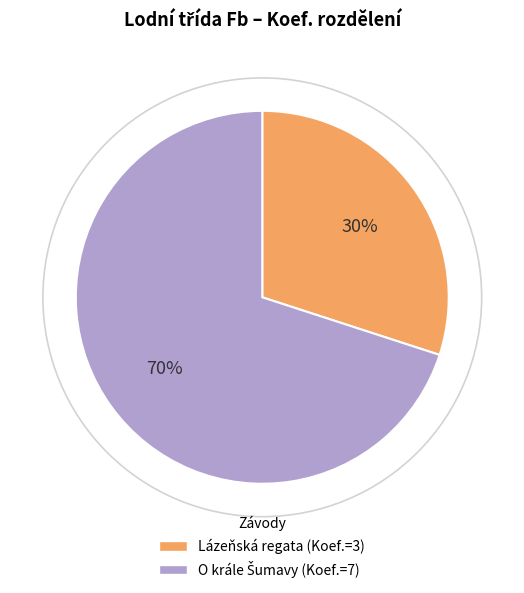

To the nearest percent, what is the average slice percentage?

50%